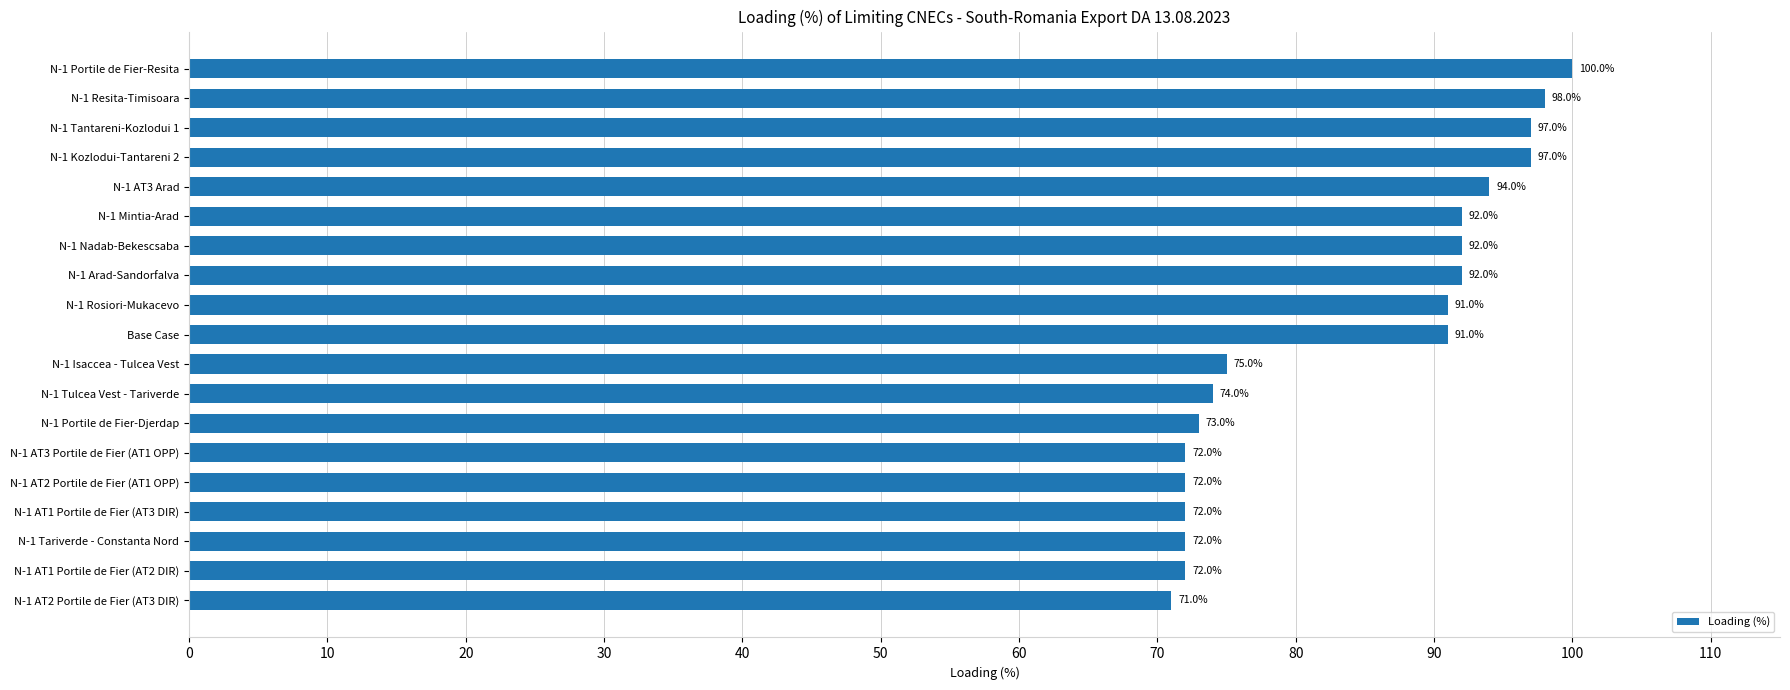

What is the label of the 7th bar from the top?

N-1 Nadab-Bekescsaba